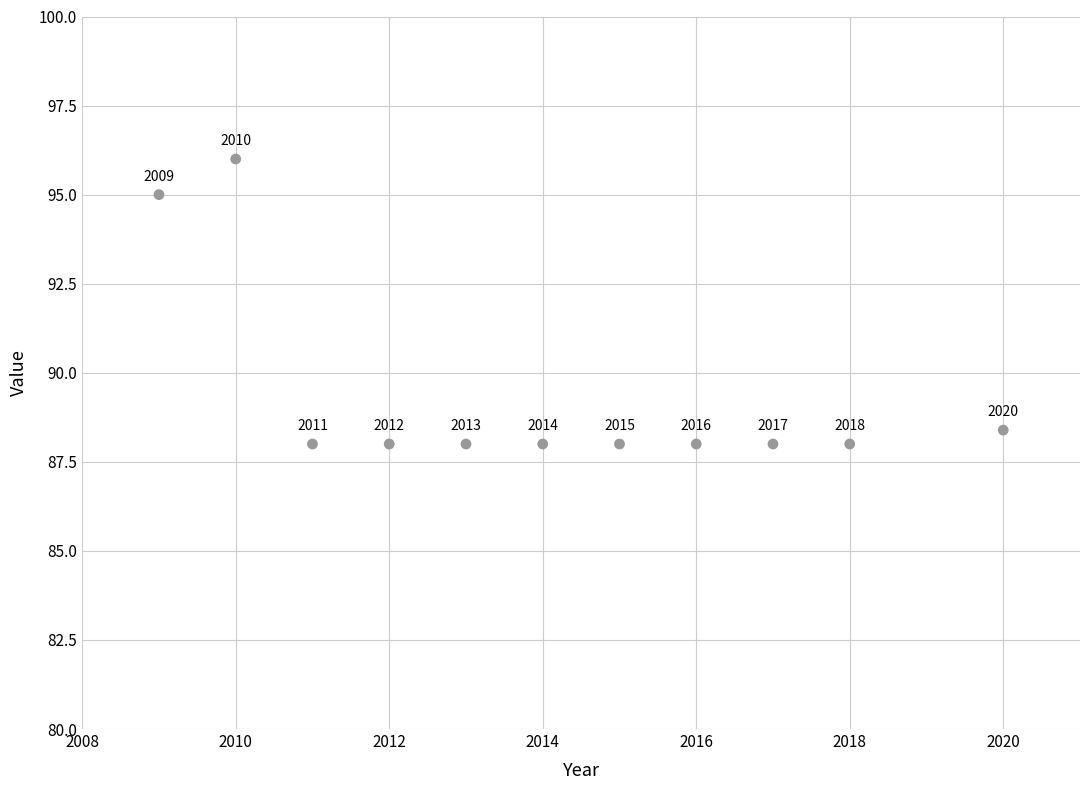

What is the range of X values (max minus min)?

11.0